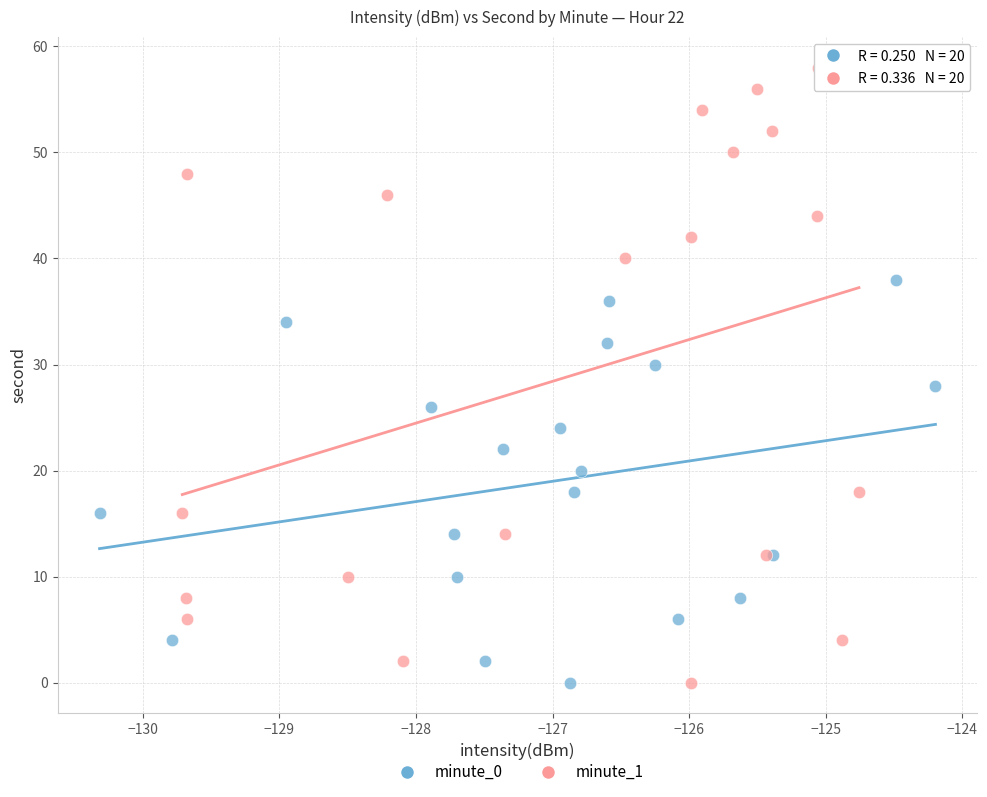

Which series has the widest spread of Y values?

minute_1